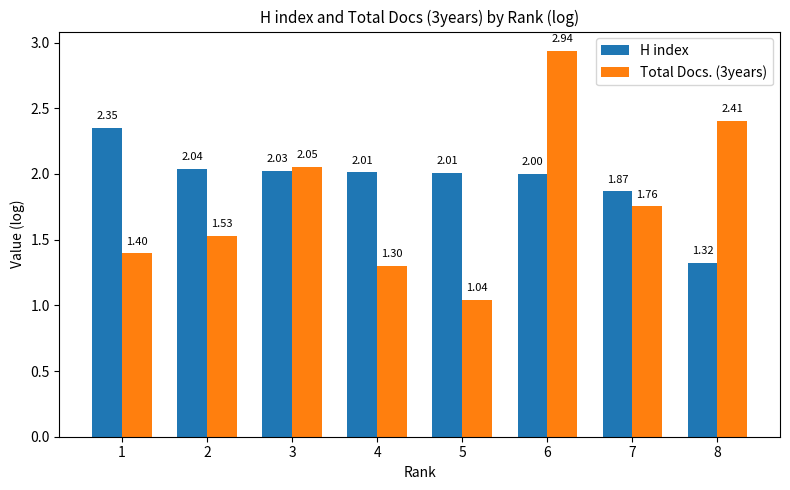

True or false: H index has a value of 1.3 at 8.

True